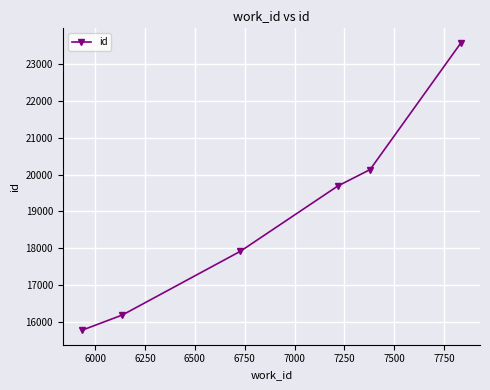

What is the difference between the maximum and minimum values?

7802